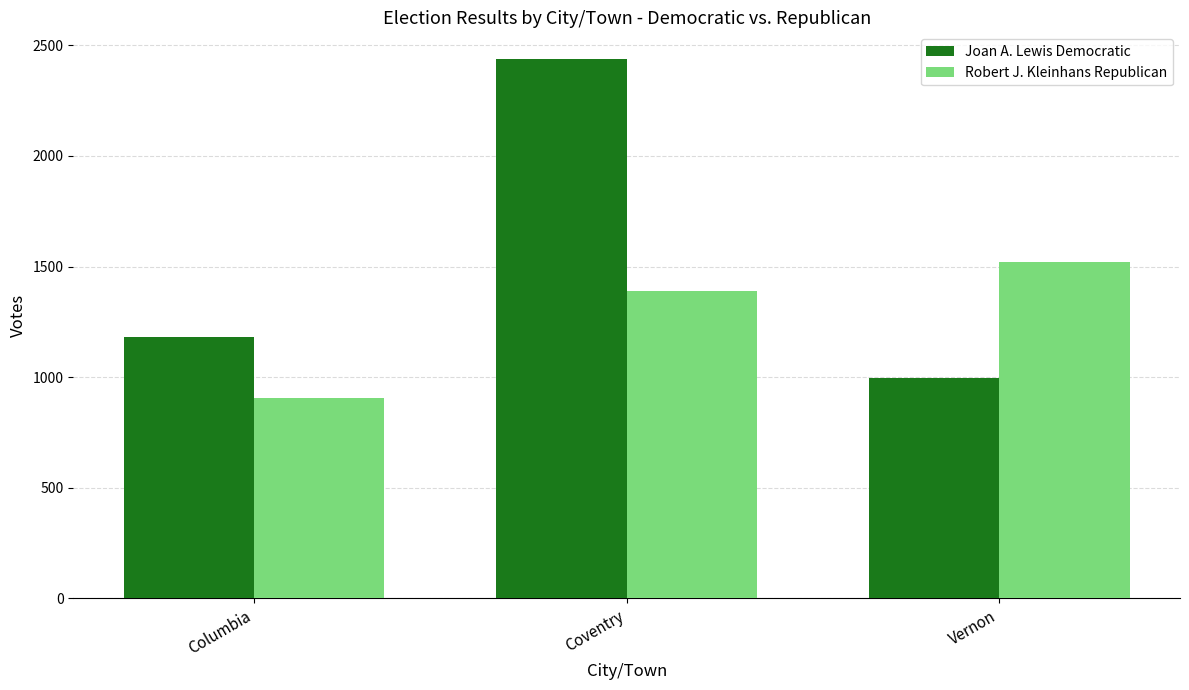

What is the label of the 1st bar from the right?

Vernon